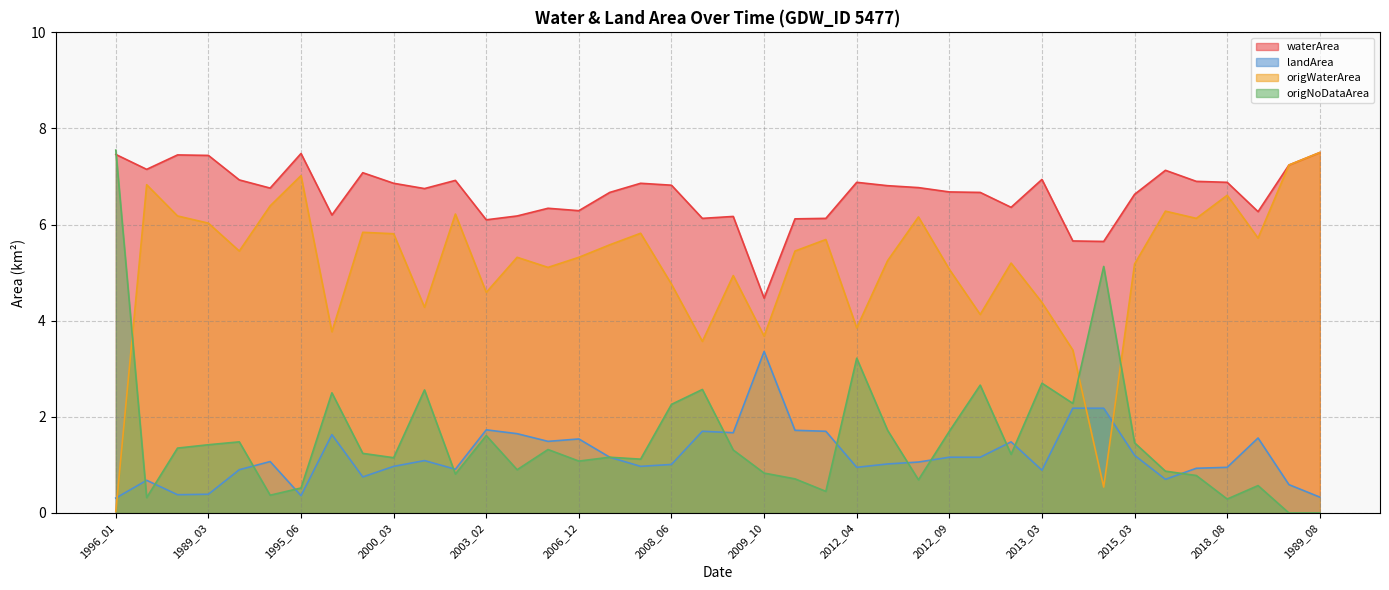

Which series has the largest total across all categories?

waterArea